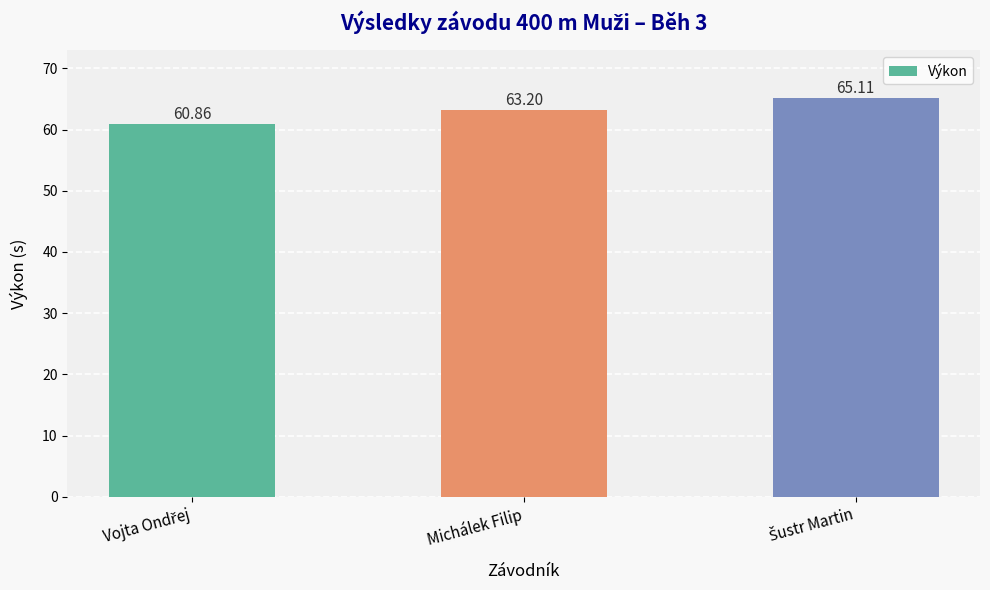

What is the sum of all values?

189.2